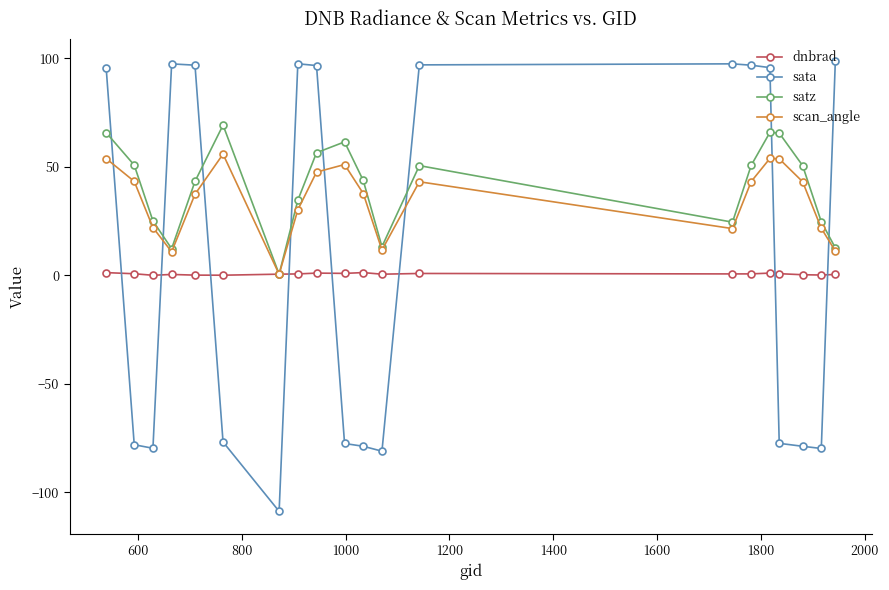

In scan_angle, how many points are higher than both neighbors (excluding endpoints)?

4